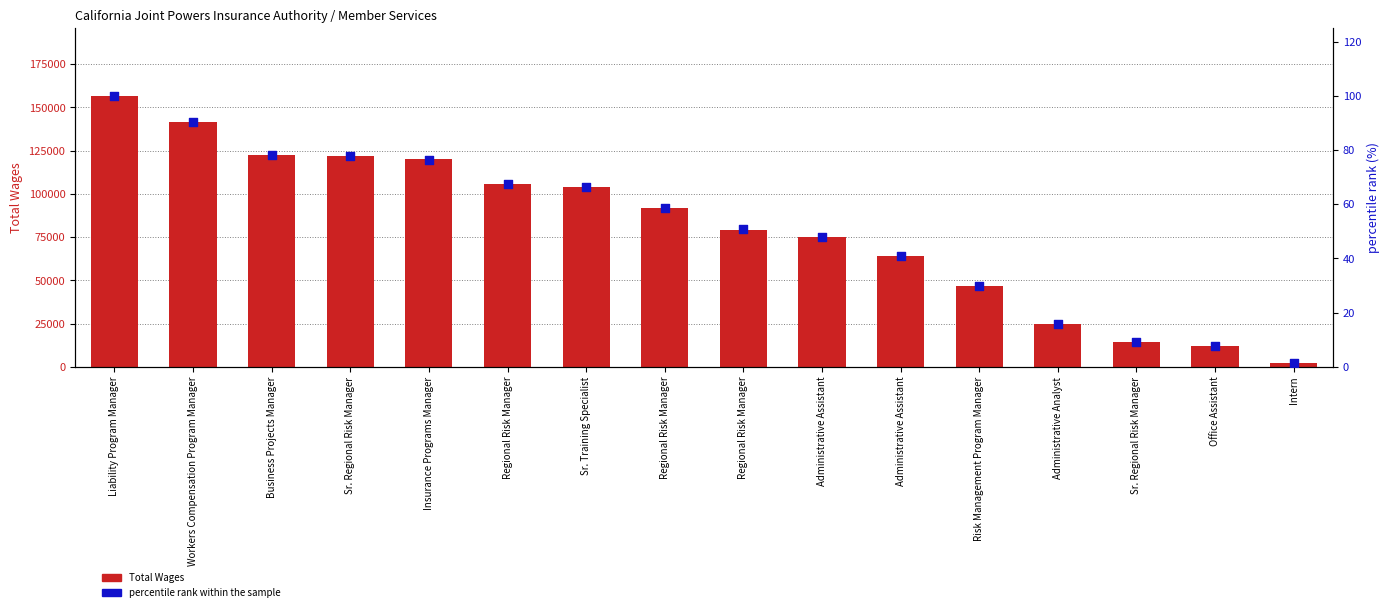

Which series contains the lowest Y value?

percentile rank within the sample